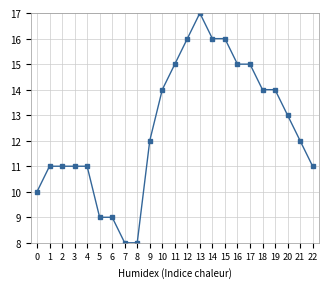

At which category does the chart reach its peak across all series?

13